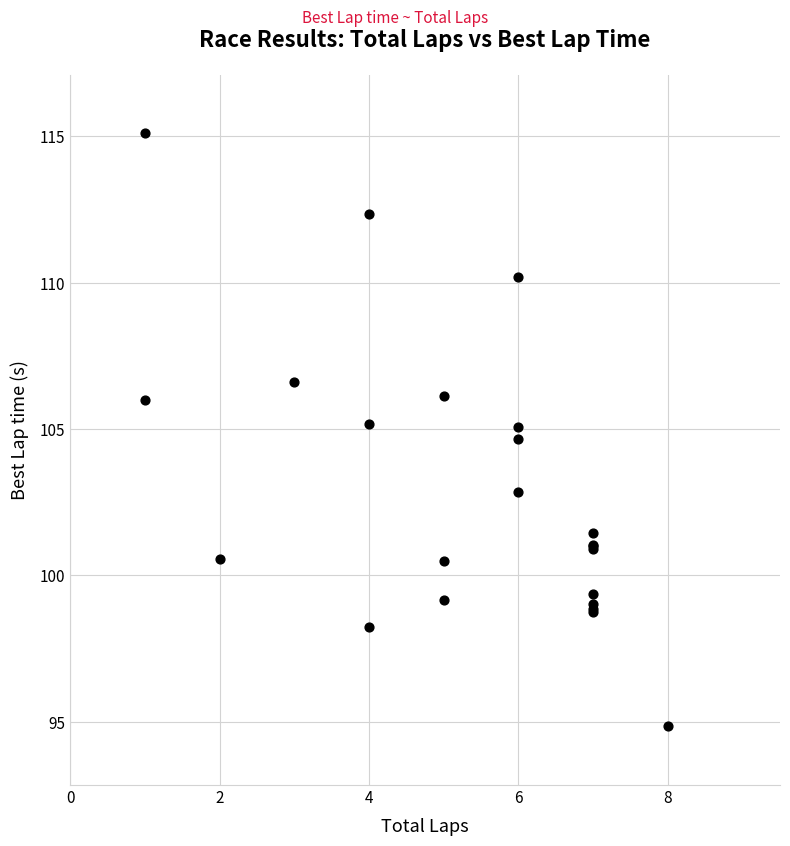

What Y value in the scatter plot is closest to 104?

104.7